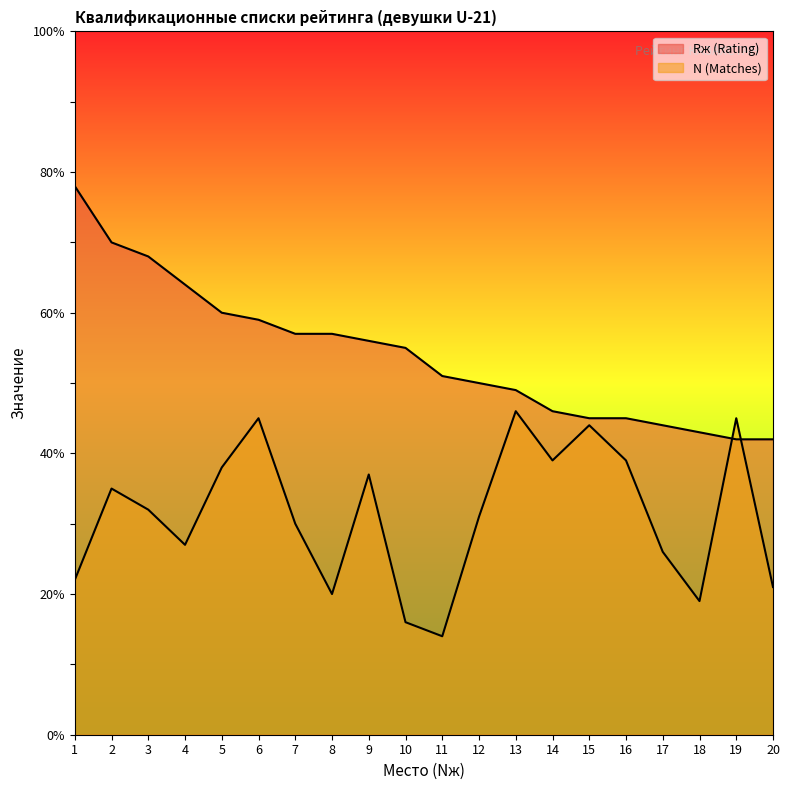

The value of Rж (Rating) at 14 is 16. True or false?

False